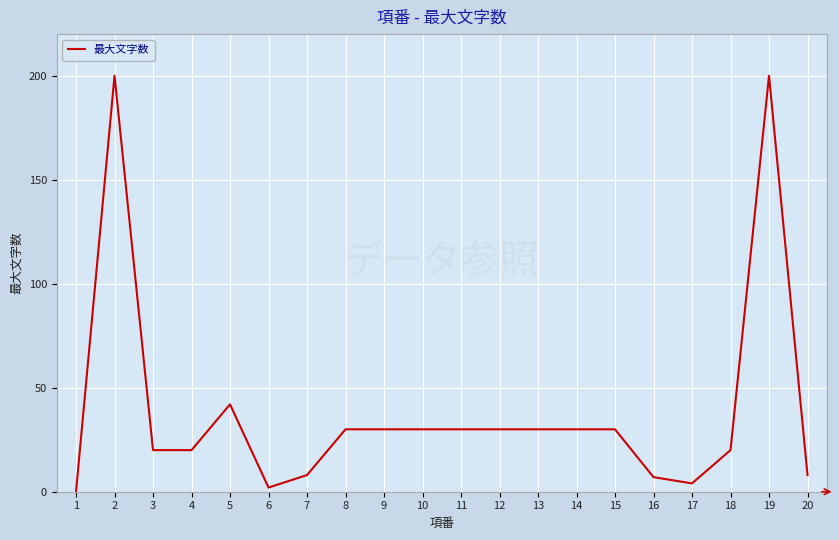

How many positive values are there?

19